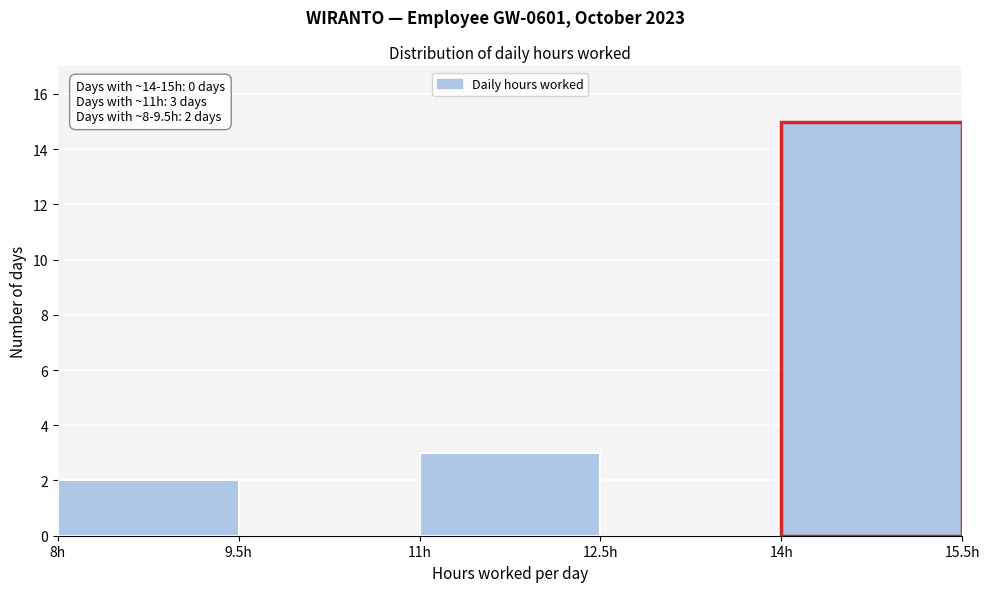

Over which range of the x-axis is the bar tallest?

14.0 to 15.5